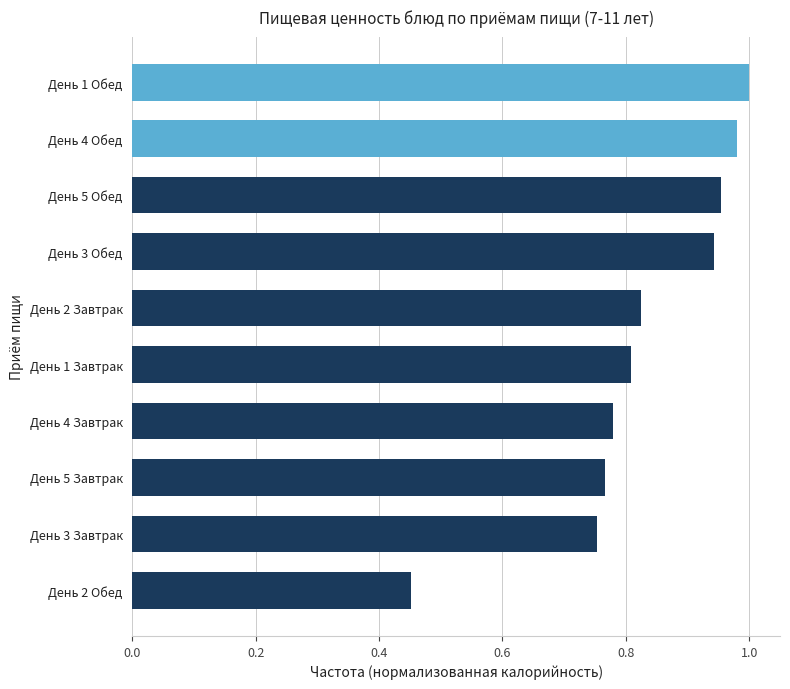

What is the change in value from День 1 Завтрак to День 5 Обед?

+0.1